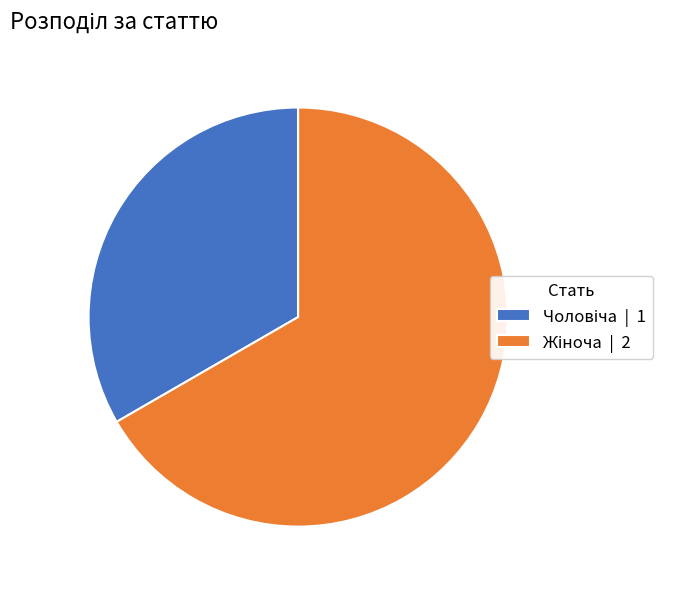

Count the number of slices in the pie.

2